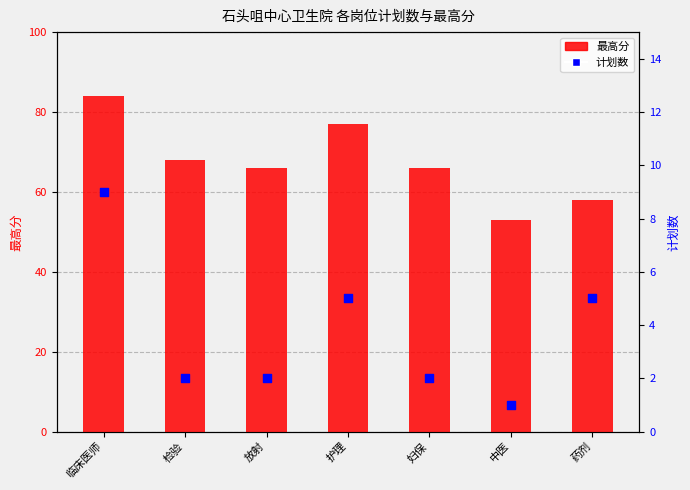

Which series contains the lowest Y value?

计划数